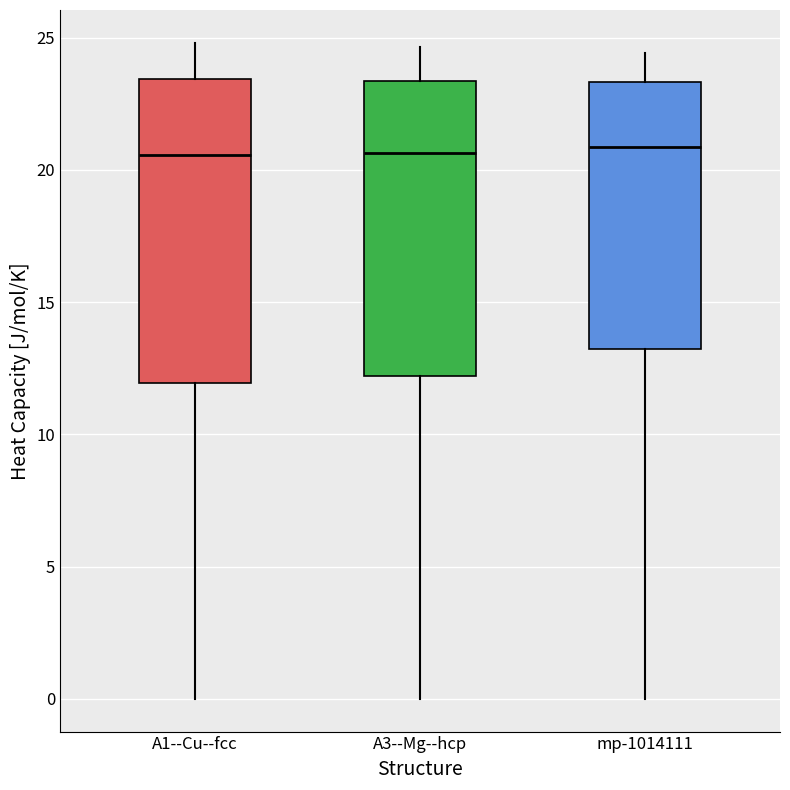

Reading left to right, transcribe this box plot: for each box, give where its median line is, the range the box spans, and where its two whiskers end, as read against the y-axis. The values are not printed on the chart, so give them approximately, as read against the axis.

A1--Cu--fcc: median 20.5, box 12.0 to 23.5, whiskers 0.0 to 25.0
A3--Mg--hcp: median 20.5, box 12.0 to 23.5, whiskers 0.0 to 24.5
mp-1014111: median 21.0, box 13.0 to 23.5, whiskers 0.0 to 24.5